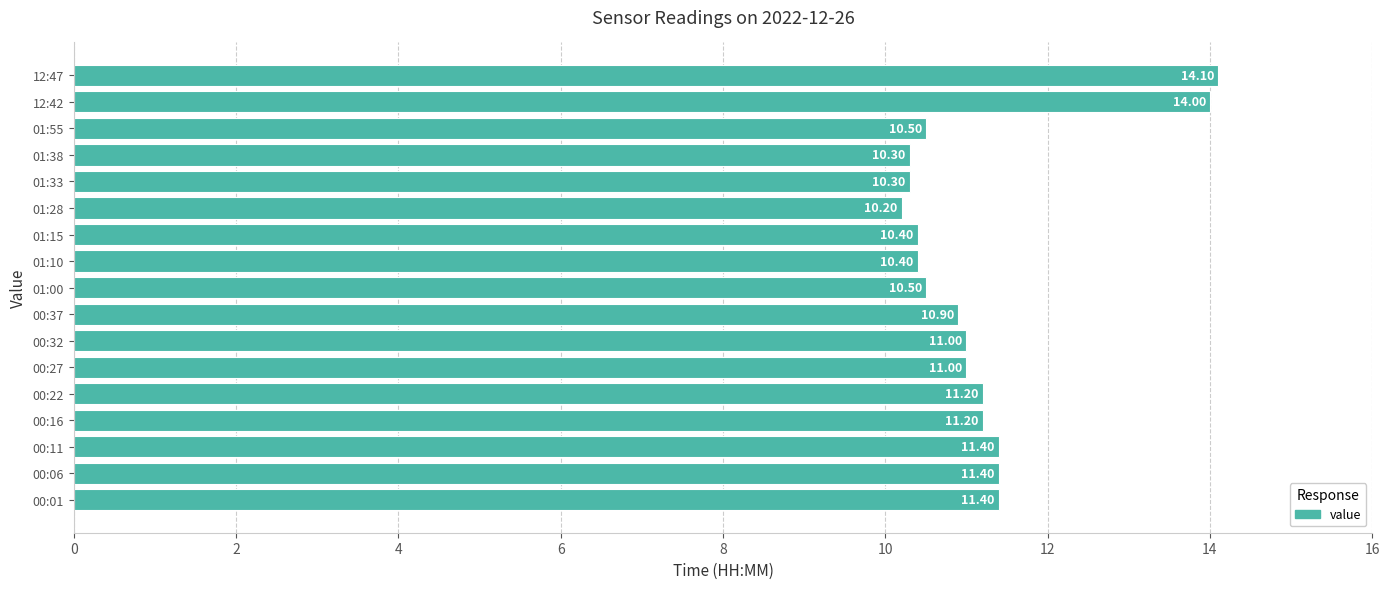

Between 00:16 and 01:00, which is larger?

00:16